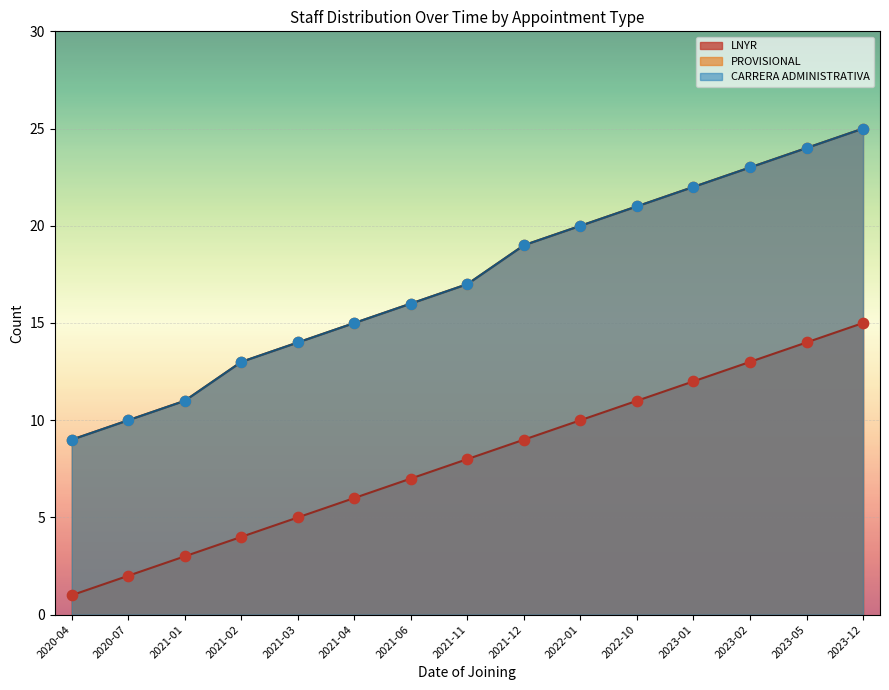

Which series has the largest total across all categories?

PROVISIONAL